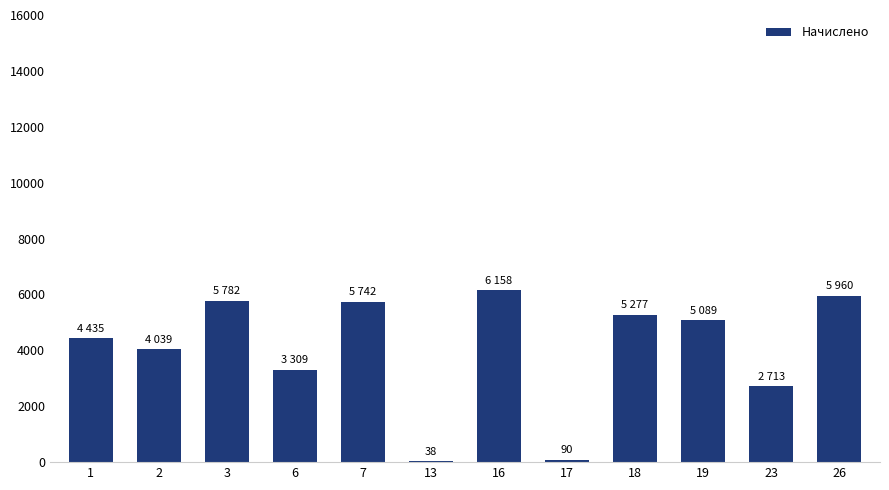

Read the value at 3.

5781.6